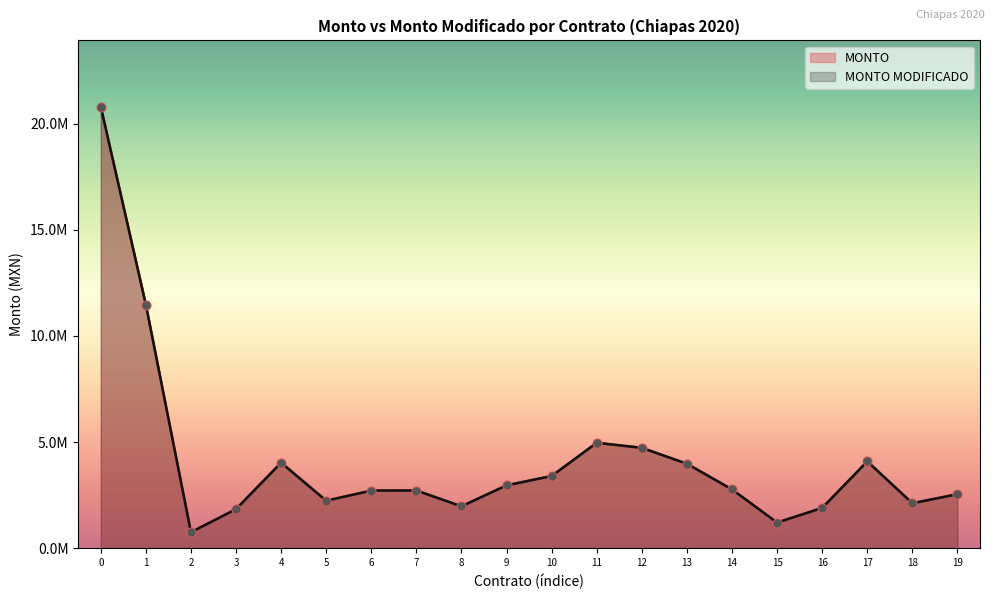

Which series has the widest spread of Y values?

MONTO